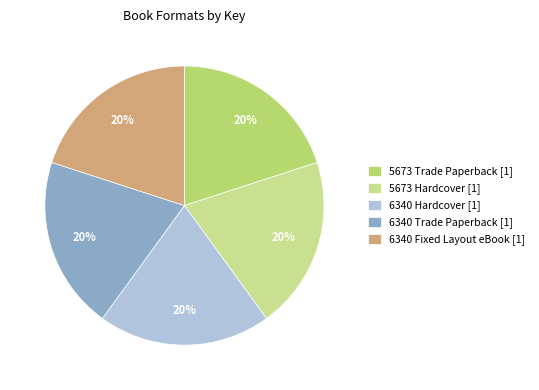

Count the number of slices in the pie.

5